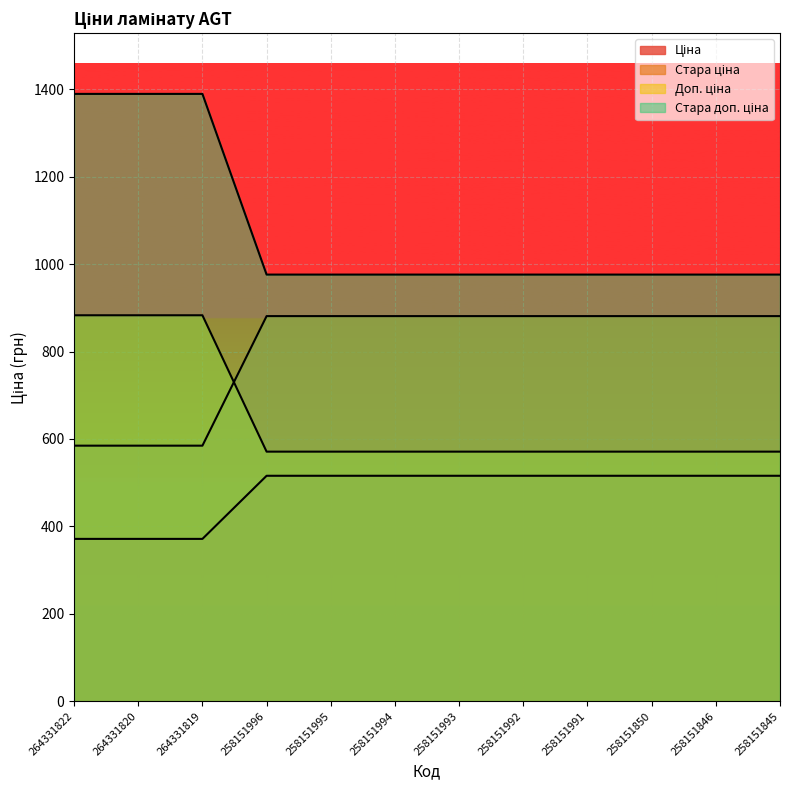

Reading left to right, extract all data points from this chart.

Ціна: 264331822=371.4	264331820=371.4	264331819=371.4	258151996=515.8	258151995=515.8	258151994=515.8	258151993=515.8	258151992=515.8	258151991=515.8	258151850=515.8	258151846=515.8	258151845=515.8
Стара ціна: 264331822=584.7	264331820=584.7	264331819=584.7	258151996=881.1	258151995=881.1	258151994=881.1	258151993=881.1	258151992=881.1	258151991=881.1	258151850=881.1	258151846=881.1	258151845=881.1
Доп. ціна: 264331822=883.0	264331820=883.0	264331819=883.0	258151996=571.0	258151995=571.0	258151994=571.0	258151993=571.0	258151992=571.0	258151991=571.0	258151850=571.0	258151846=571.0	258151845=571.0
Стара доп. ціна: 264331822=1389.5	264331820=1389.5	264331819=1389.5	258151996=976.1	258151995=976.1	258151994=976.1	258151993=976.1	258151992=976.1	258151991=976.1	258151850=976.1	258151846=976.1	258151845=976.1